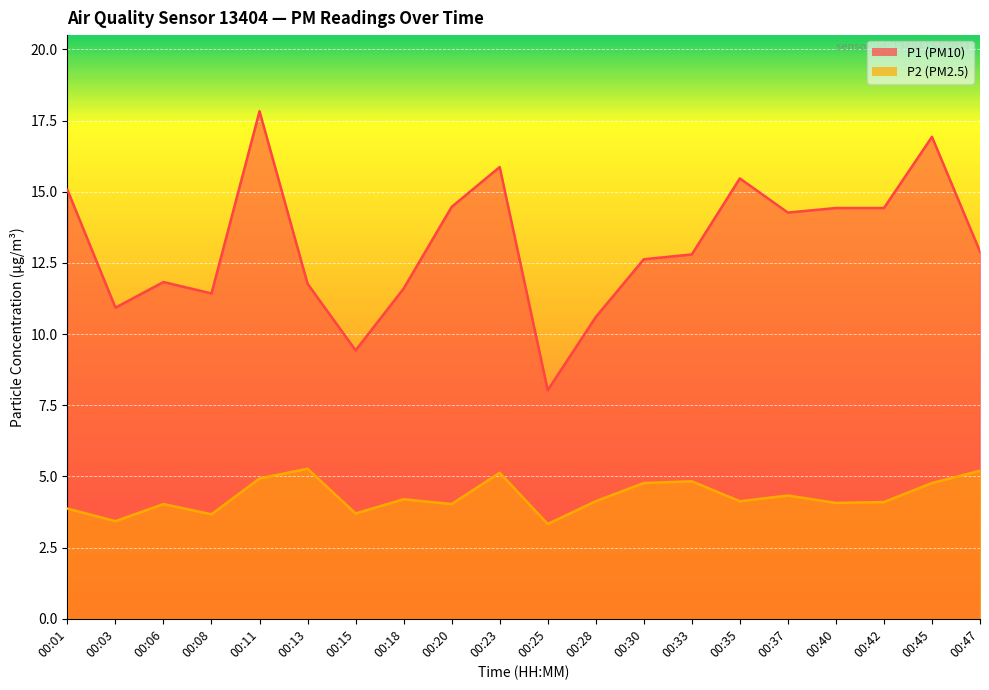

At which label is P1 closest to 12?

00:06